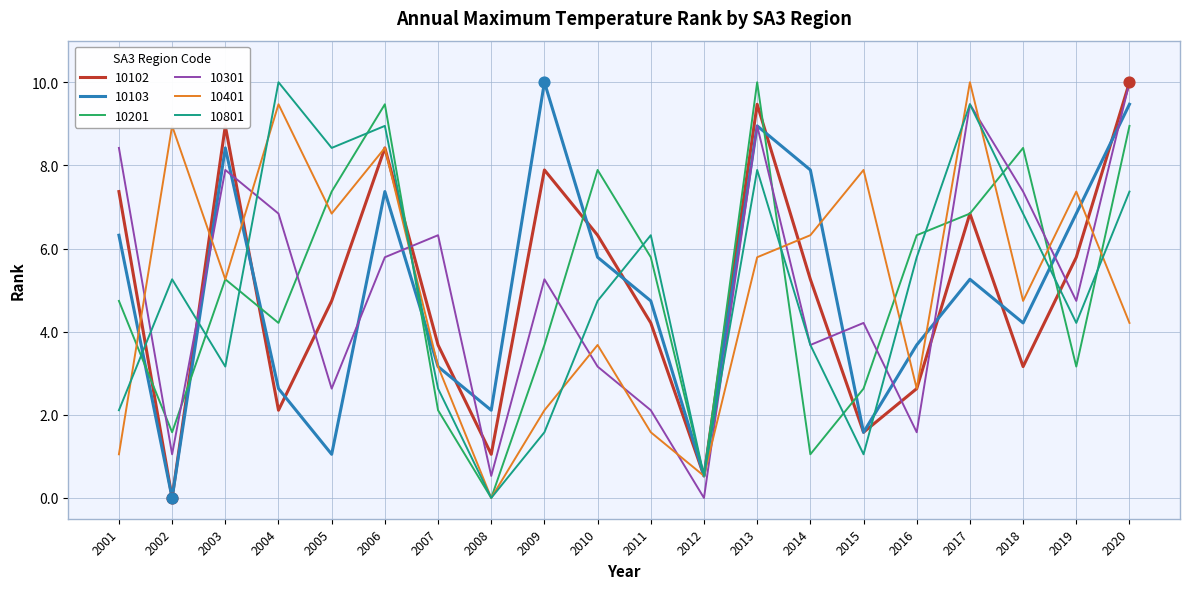

Which series changed the most between 2001 and 2010?

10301